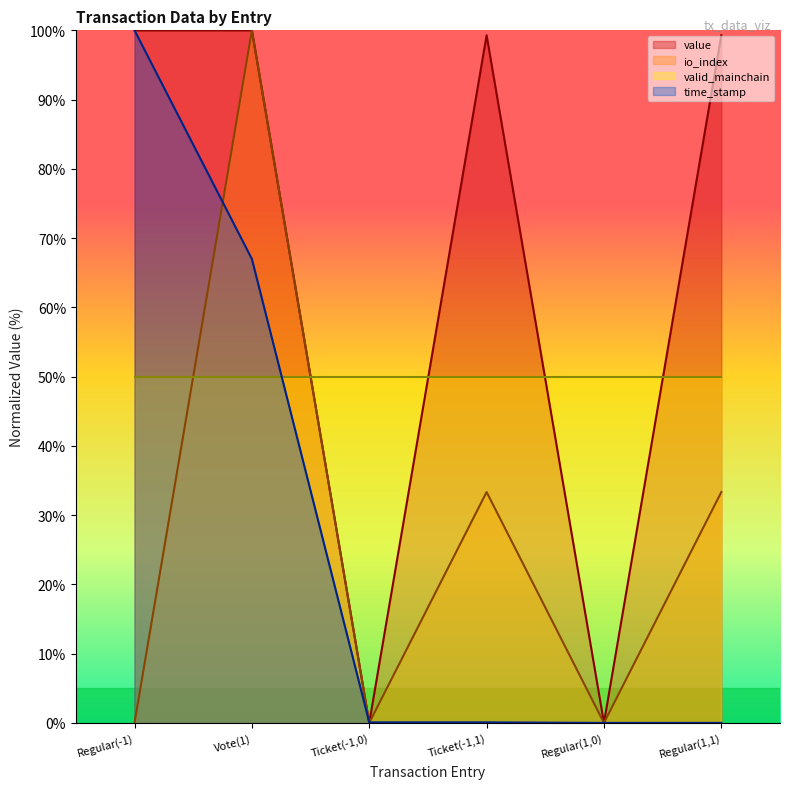

How many lines are shown in the chart?

4